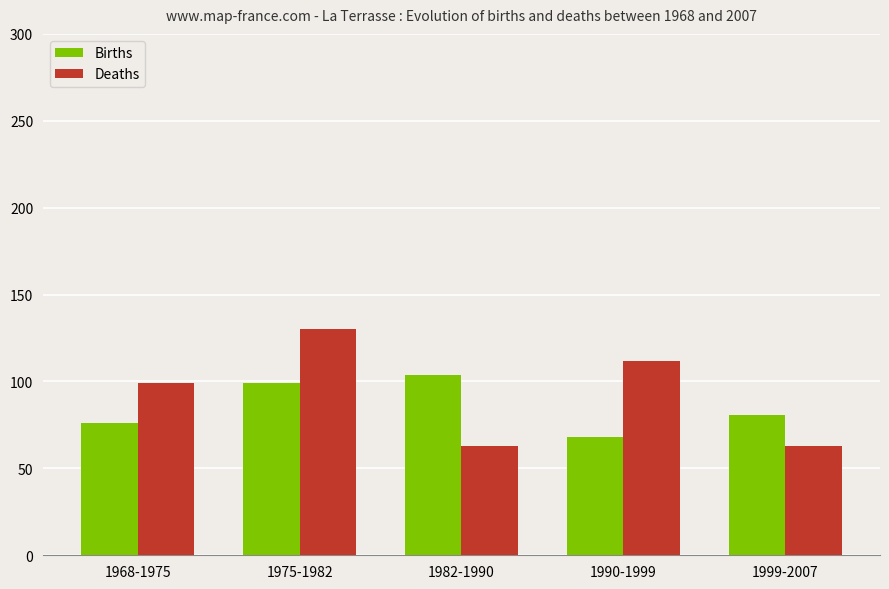

Reading left to right, extract all data points from this chart.

Births: 1968-1975=76	1975-1982=99	1982-1990=104	1990-1999=68	1999-2007=81
Deaths: 1968-1975=99	1975-1982=130	1982-1990=63	1990-1999=112	1999-2007=63